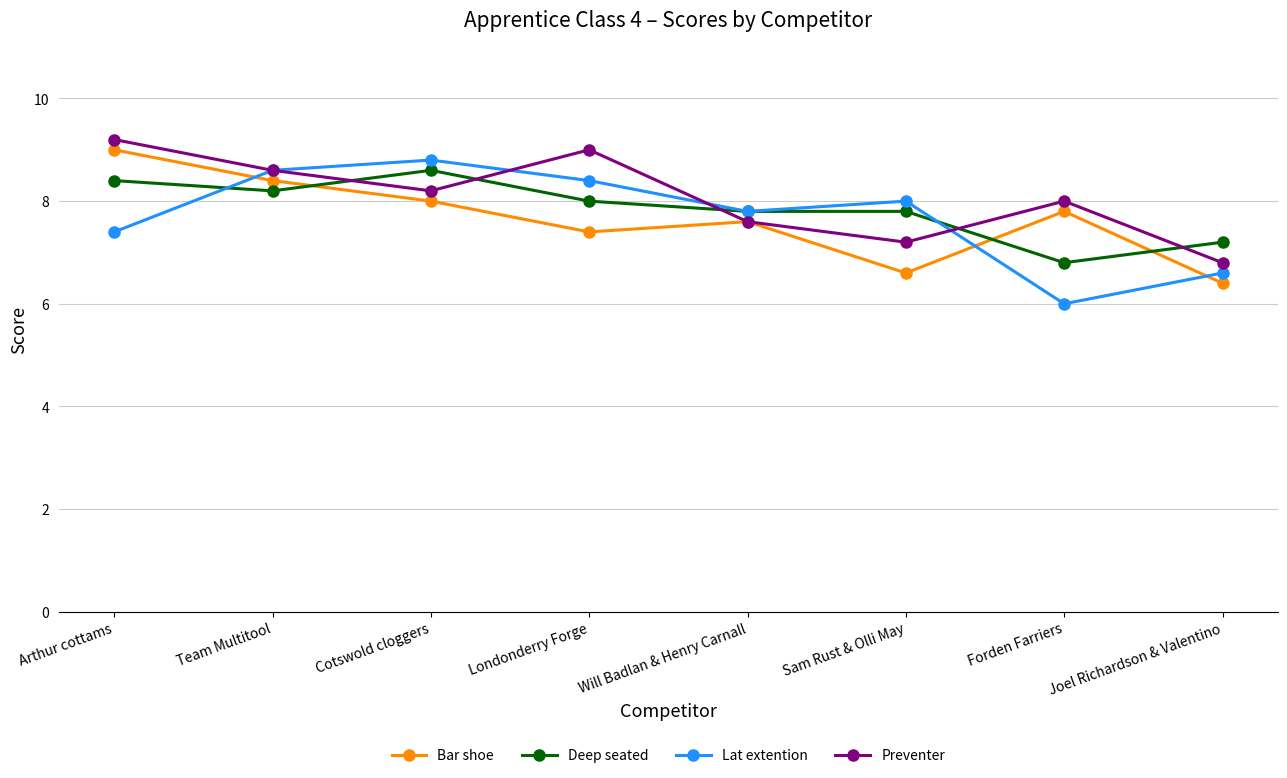

Count the Deep seated values in the range 7 to 8.

4